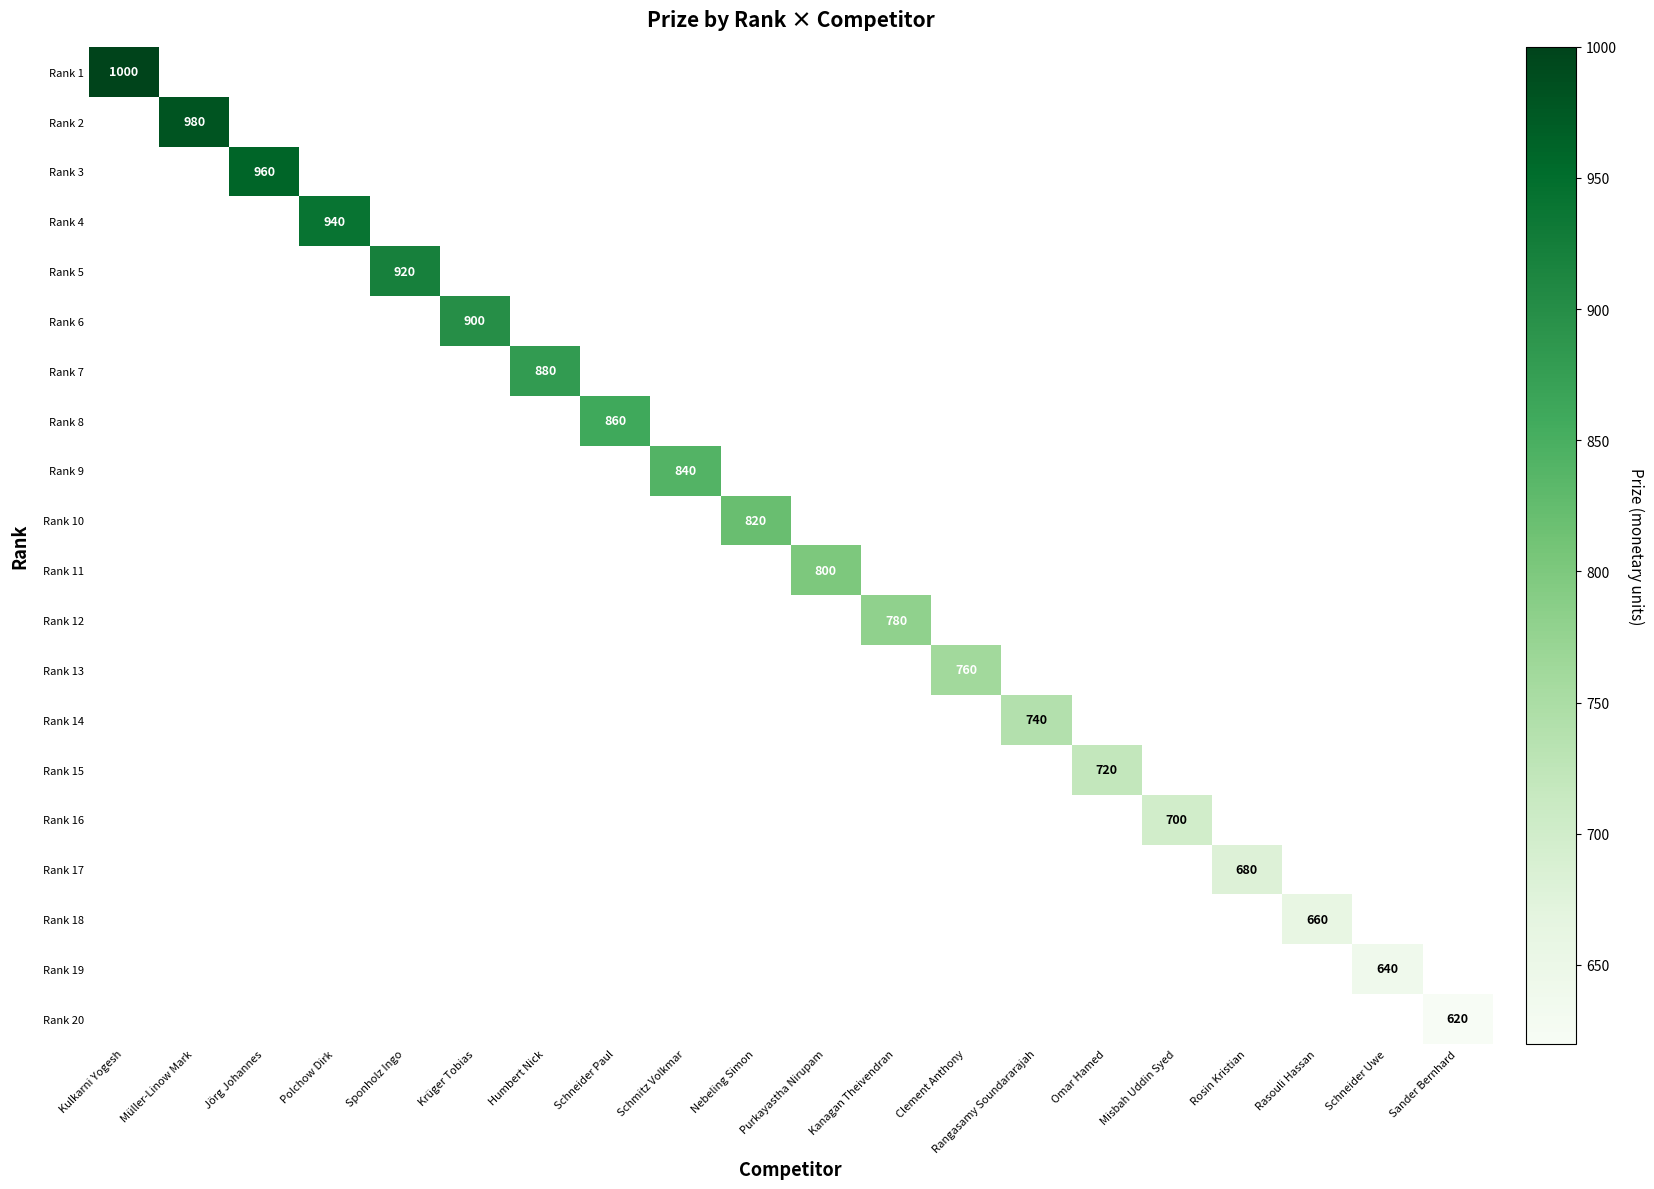

How many data points does each series have?

20